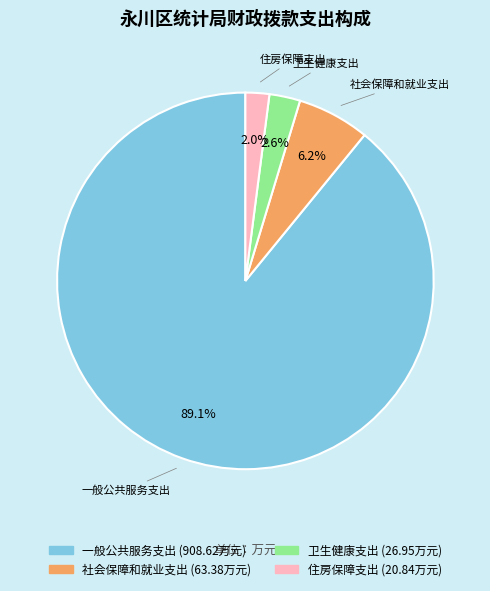

Is 住房保障支出 the majority of the pie?

No